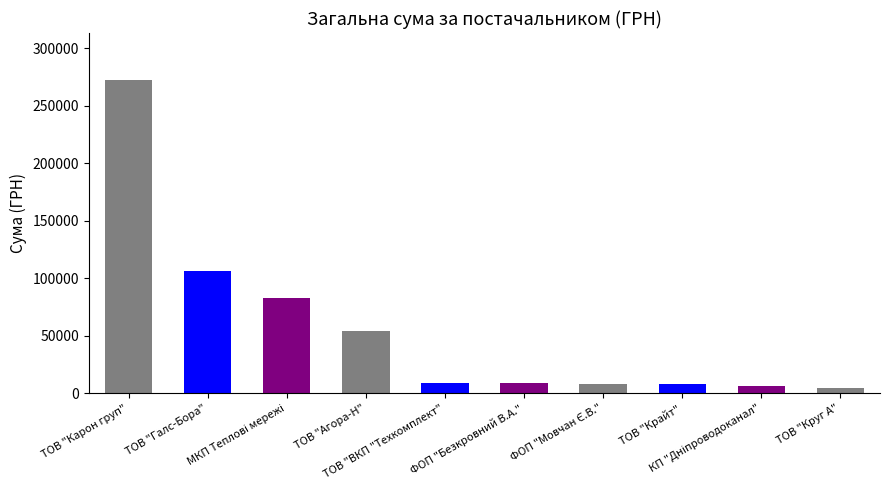

What is the difference between the maximum and second lowest values?

266313.2